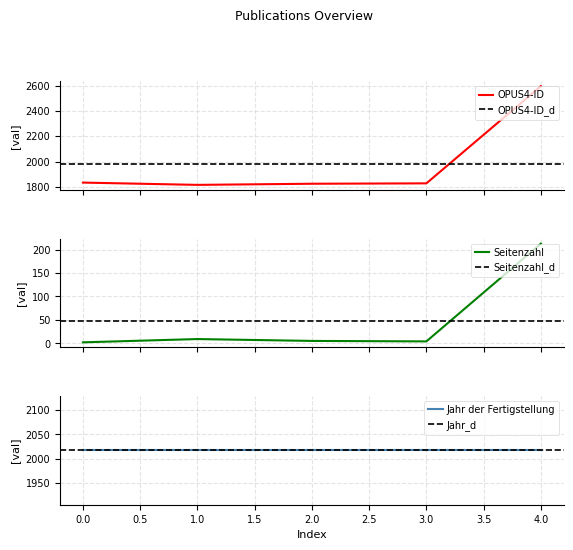

What is the sum of all OPUS4-ID values?

9898